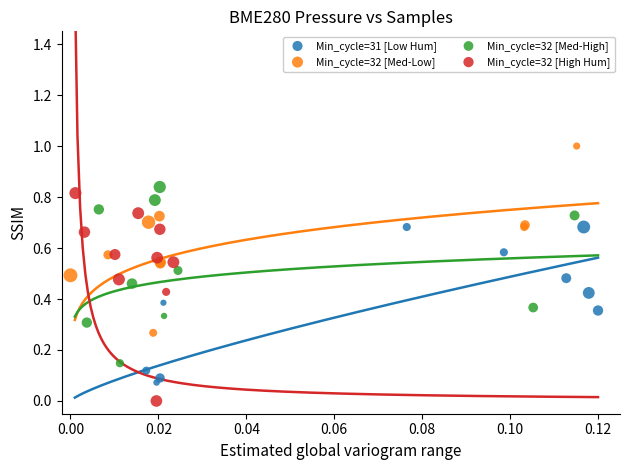

Which series has the widest spread of Y values?

Min_cycle=32 [High Hum]